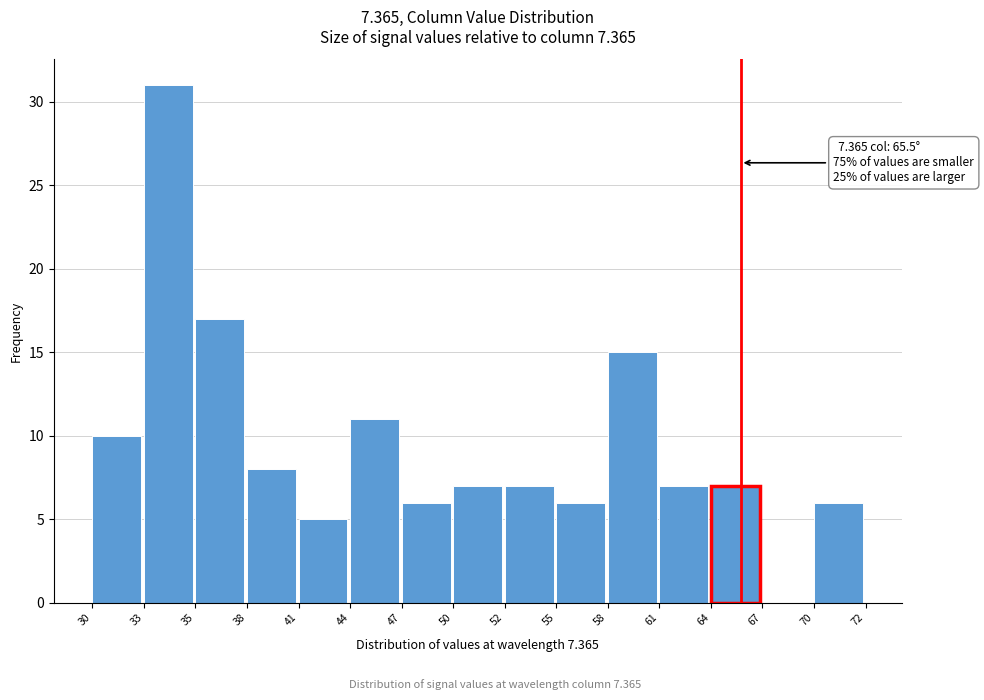

Reading left to right, list all the values displayed in this chart.

30=10	33=31	35=17	38=8	41=5	44=11	47=6	50=7	52=7	55=6	58=15	61=7	64=7	67=0	70=6